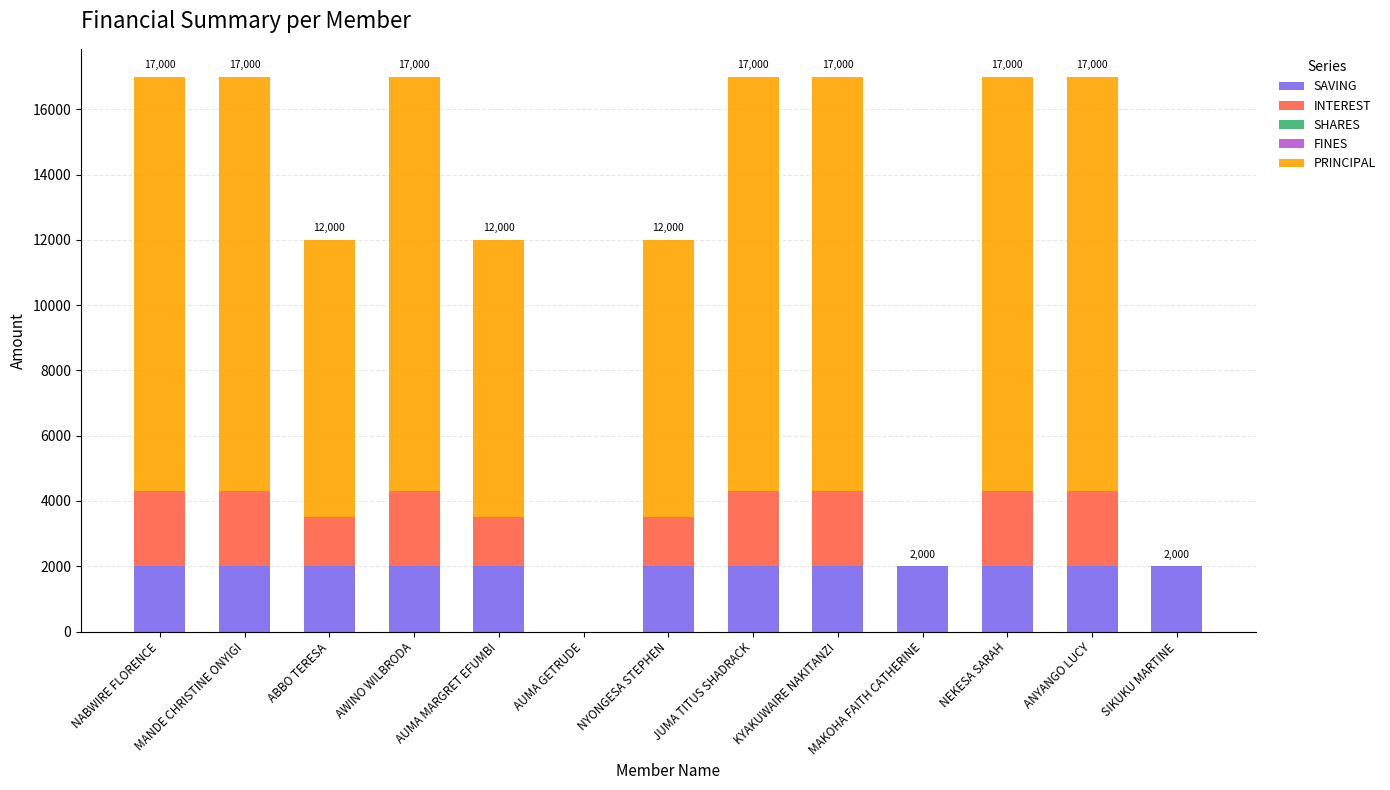

What is the highest value of the SAVING series?

2000